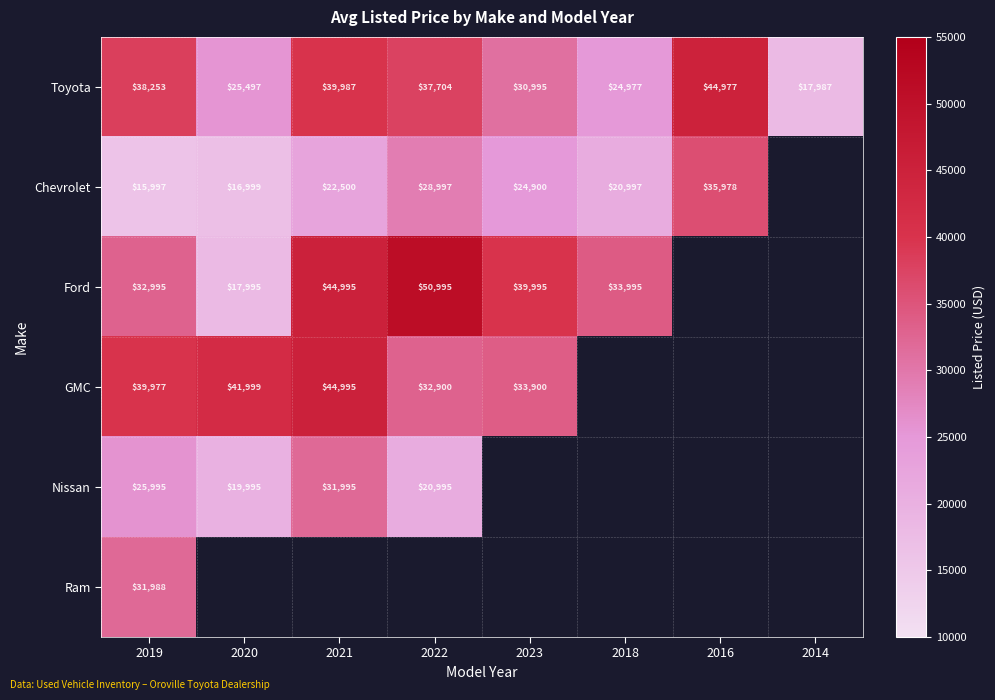

What is the maximum value for Toyota?

44977